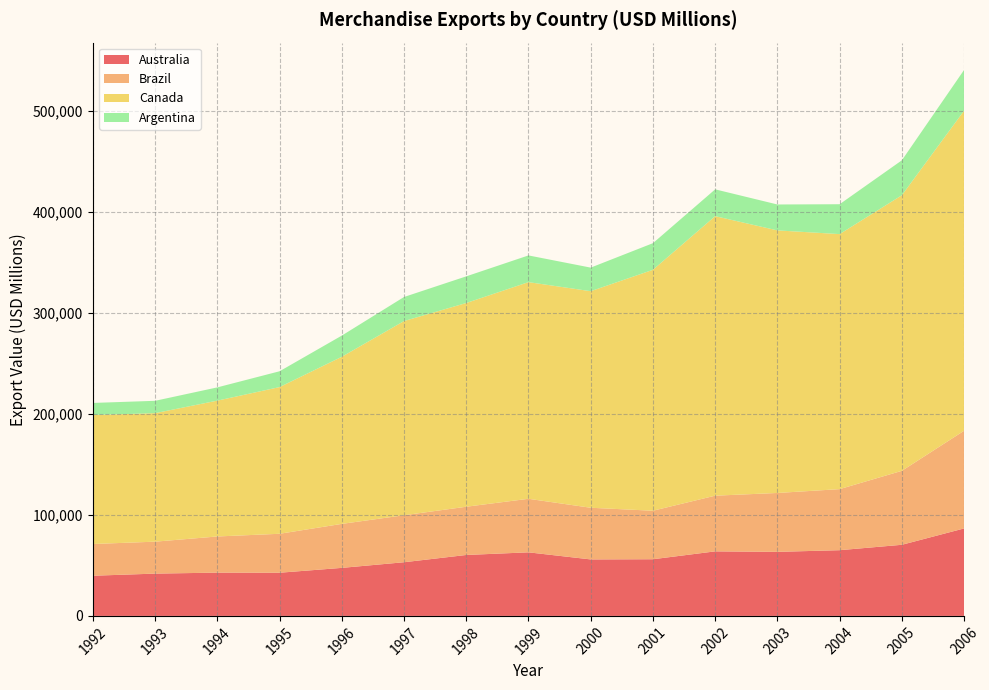

Reading right to left, what are all the values shown in this chart?

Australia: 2006=86565	2005=70377	2004=65033	2003=63387	2002=63870	2001=56080	2000=55893	1999=62910	1998=60301	1997=53111	1996=47528	1995=42723	1994=42824	1993=41854	1992=39752
Brazil: 2006=96678	2005=73203	2004=60439	2003=58287	2002=55119	2001=48013	2000=51140	1999=52994	1998=47747	1997=46506	1996=43545	1995=38555	1994=35793	1993=31620	1992=31414
Canada: 2006=316762	2005=272739	2004=252394	2003=259858	2002=276635	2001=238446	2000=214327	1999=214422	1998=201633	1997=192197	1996=165376	1995=145178	1994=134435	1993=127163	1992=127629
Argentina: 2006=40351	2005=34576	2004=29566	2003=25650	2002=26543	2001=26341	2000=23333	1999=26441	1998=26370	1997=23811	1996=20967	1995=15659	1994=13118	1993=12235	1992=11978